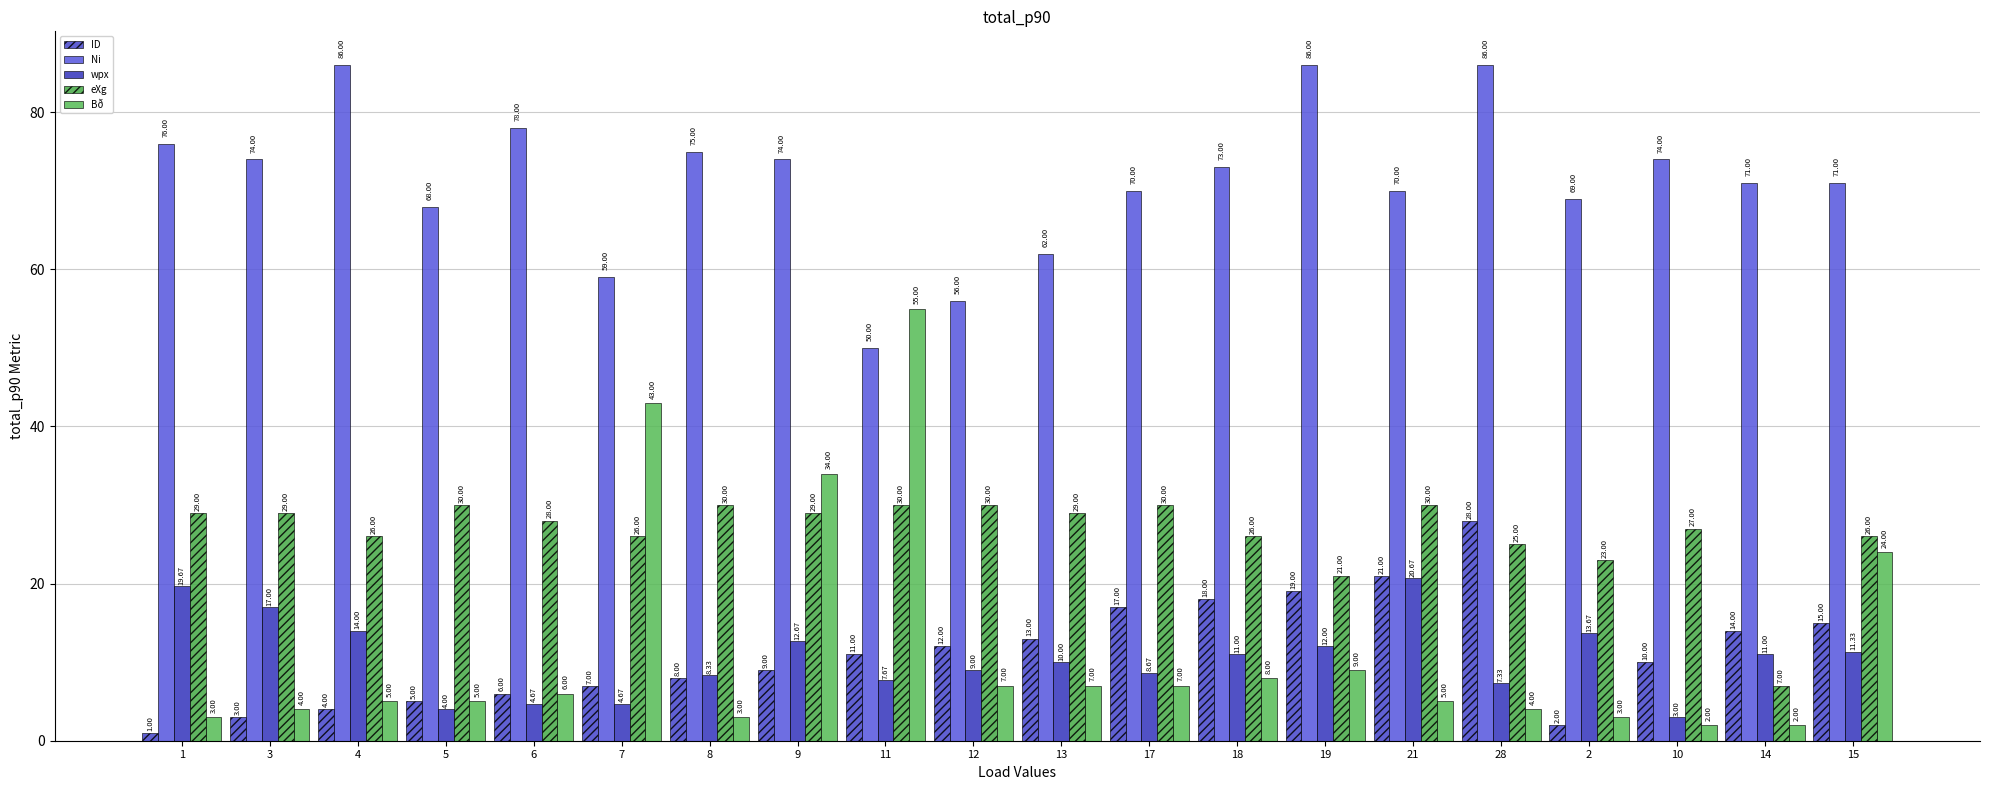

What is the average value of the Bð series?

11.8